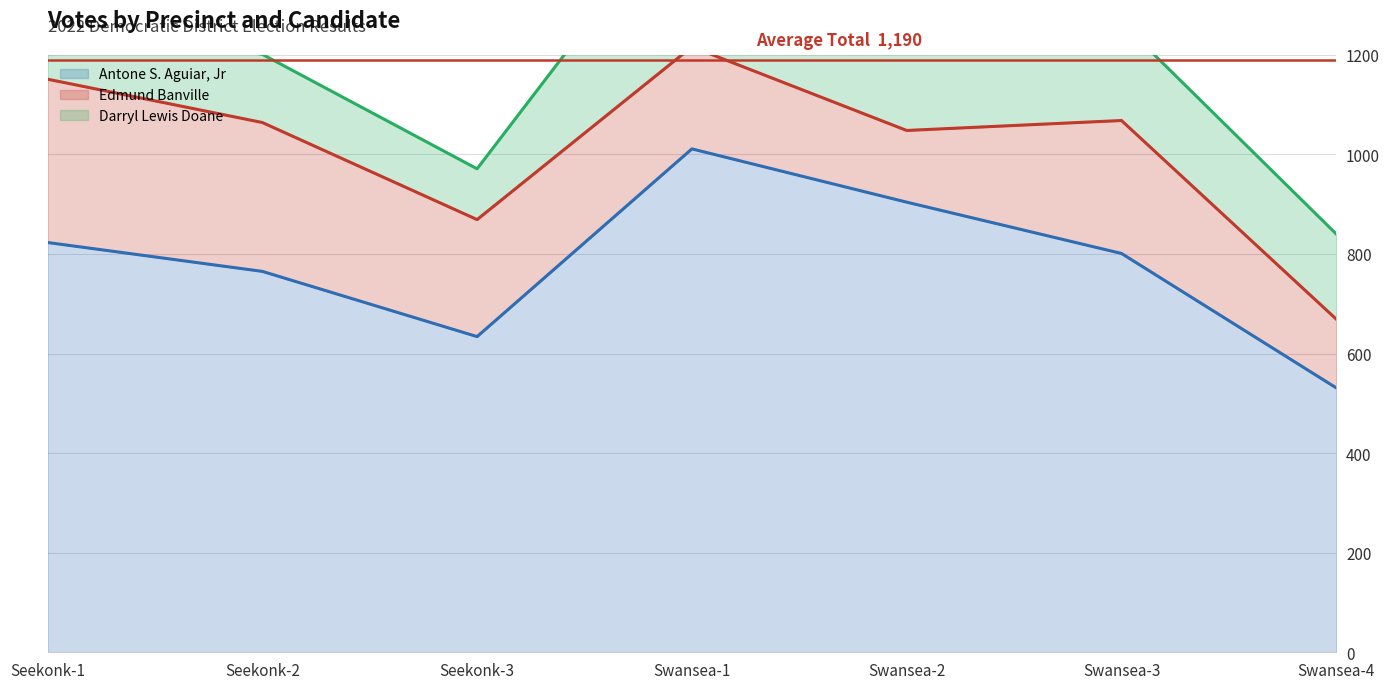

True or false: Antone S. Aguiar, Jr has a value of 634 at Seekonk-3.

True